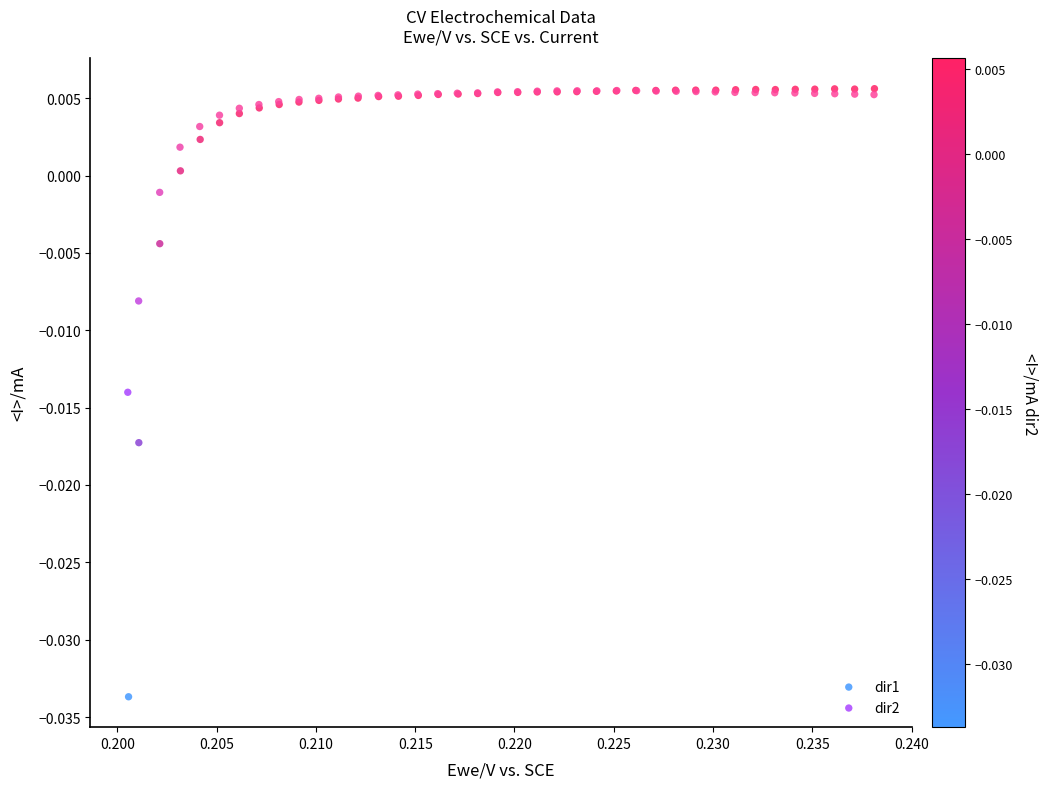

Which series reaches the minimum Y coordinate?

dir1